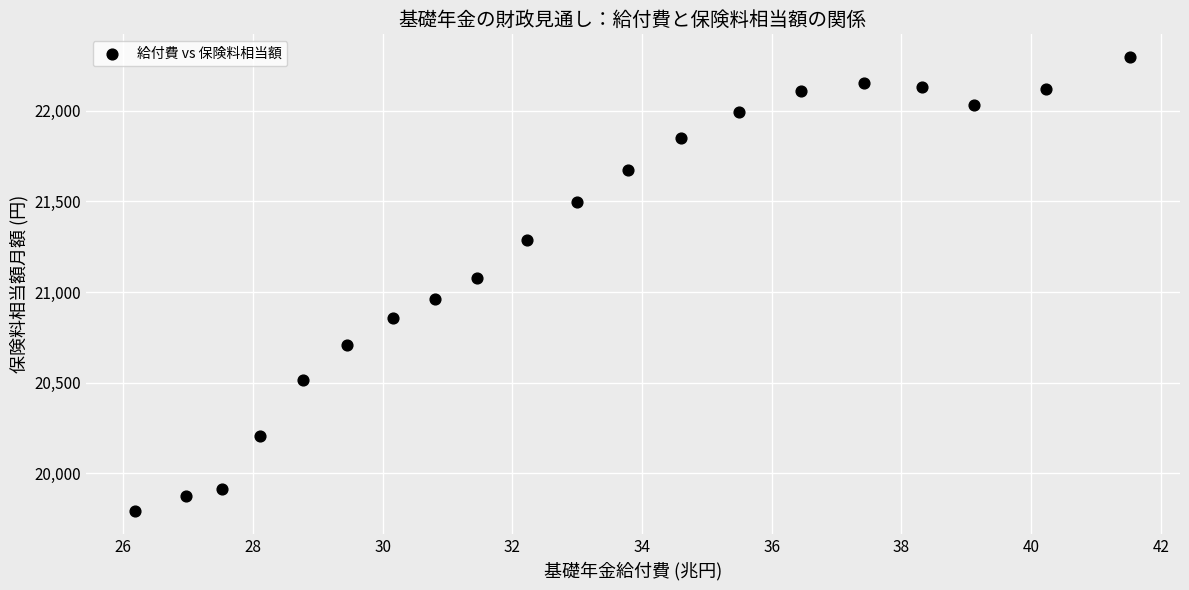

What is the range of X values (max minus min)?

15.3